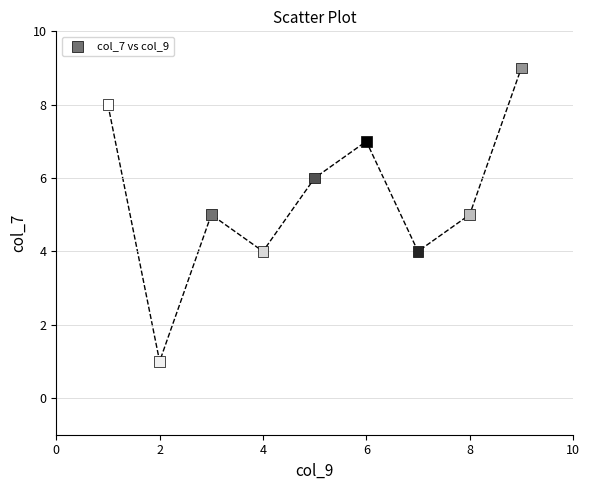

What is the average Y value?

5